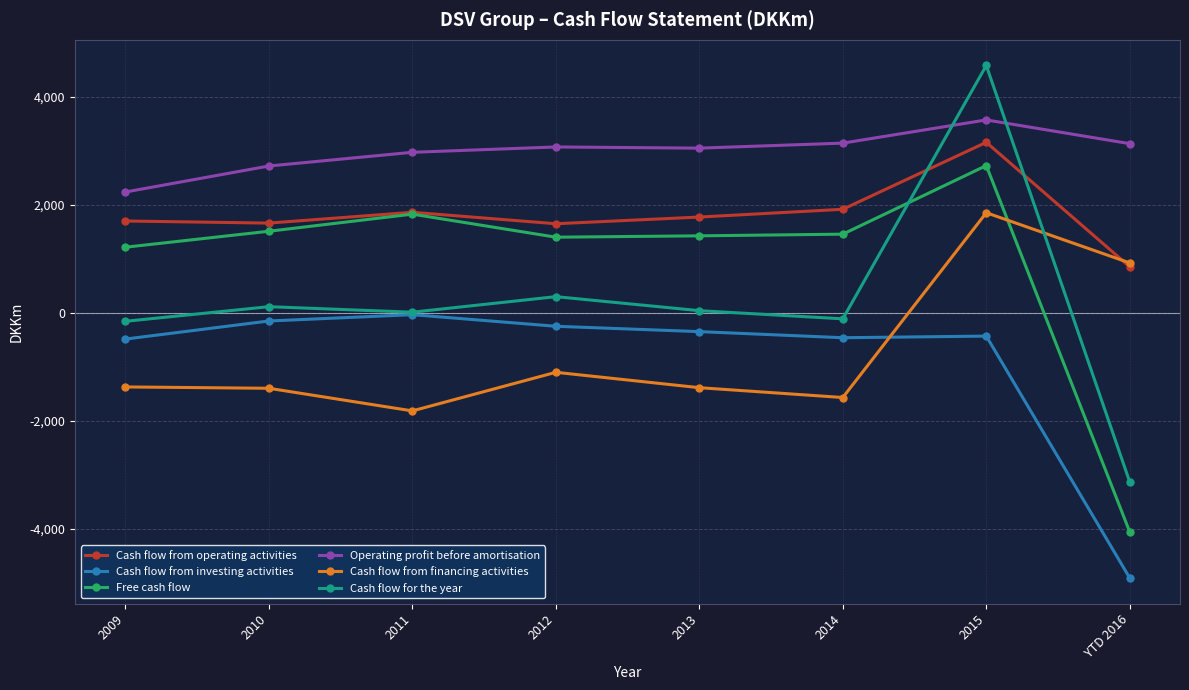

Is the value of Cash flow from investing activities at 2009 greater than the value of Cash flow for the year at 2013?

No